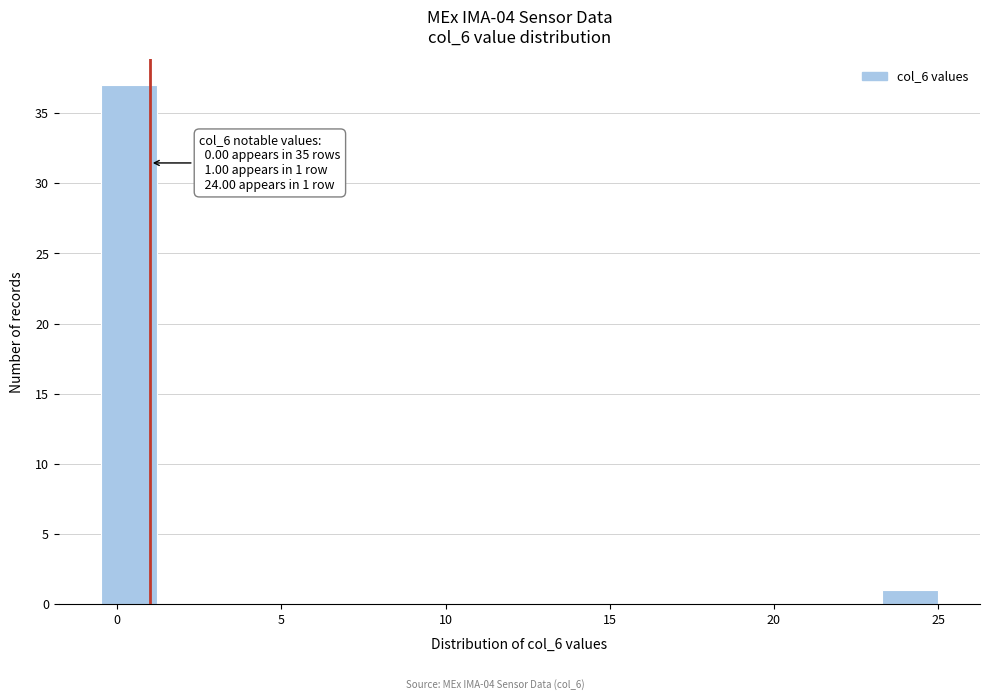

Read against the x-axis, roughly where is the centre of the tallest bar?

0.5